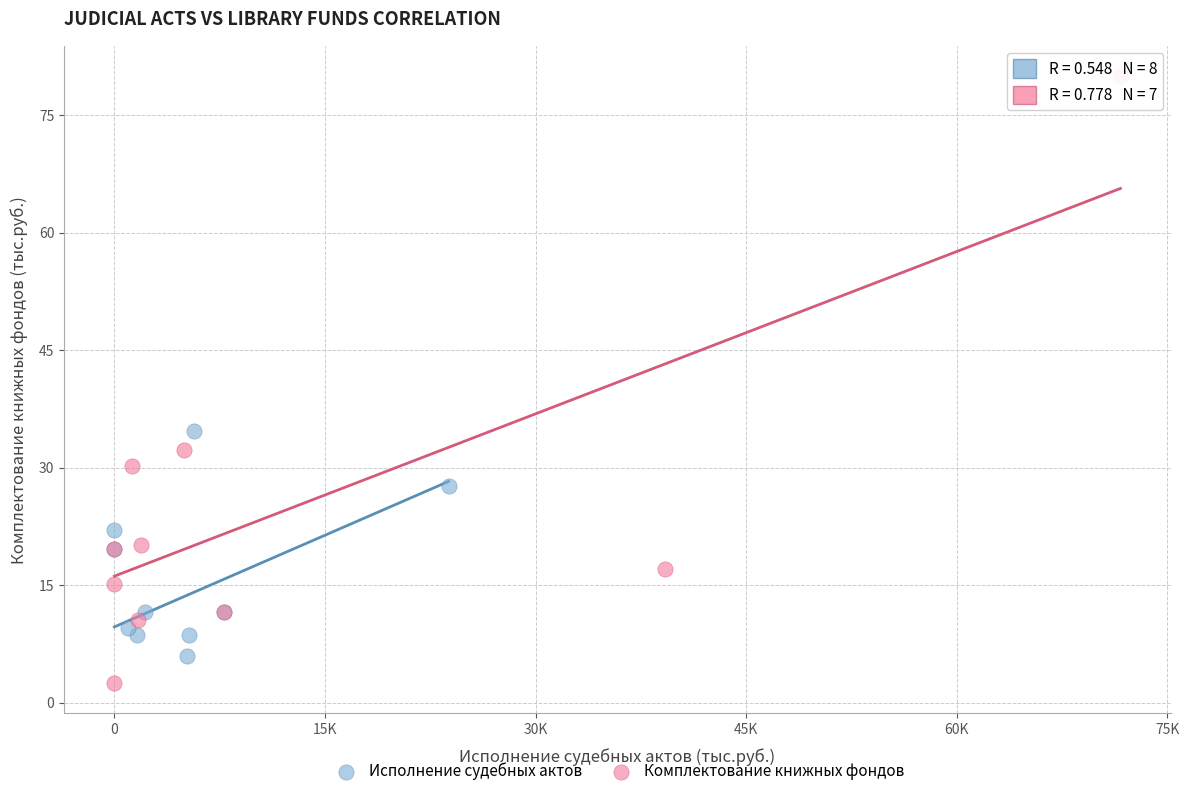

What are all the series names shown in the legend?

Исполнение судебных актов, Комплектование книжных фондов